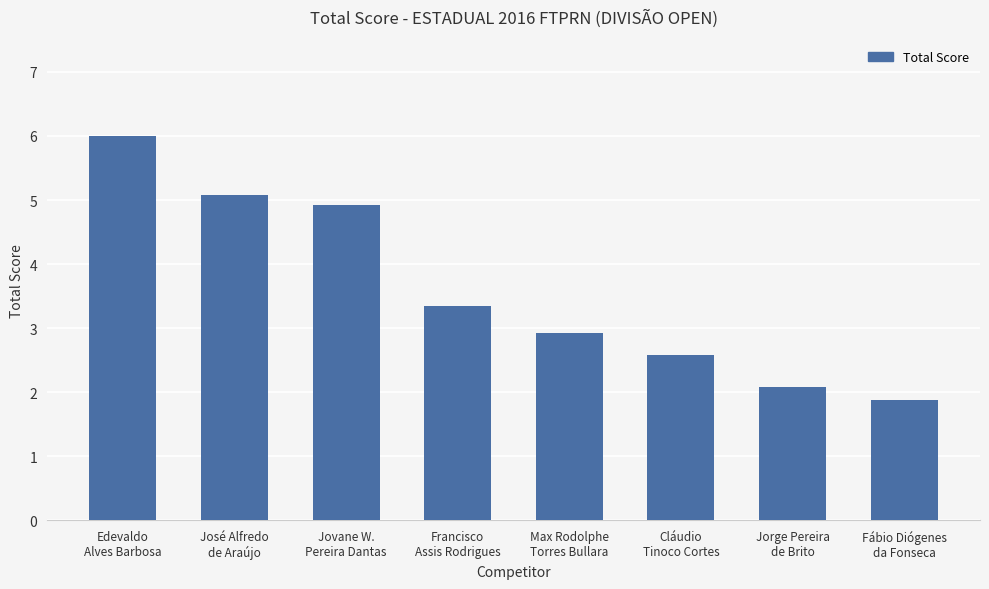

Read the value at Edevaldo
Alves Barbosa.

6.0